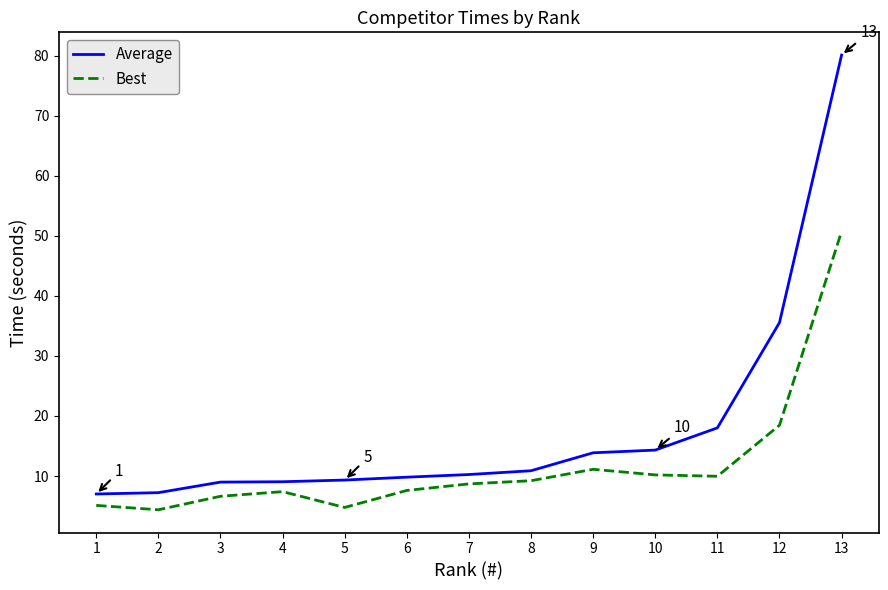

Rank the series by their maximum value, from highest to lowest.

Average, Best